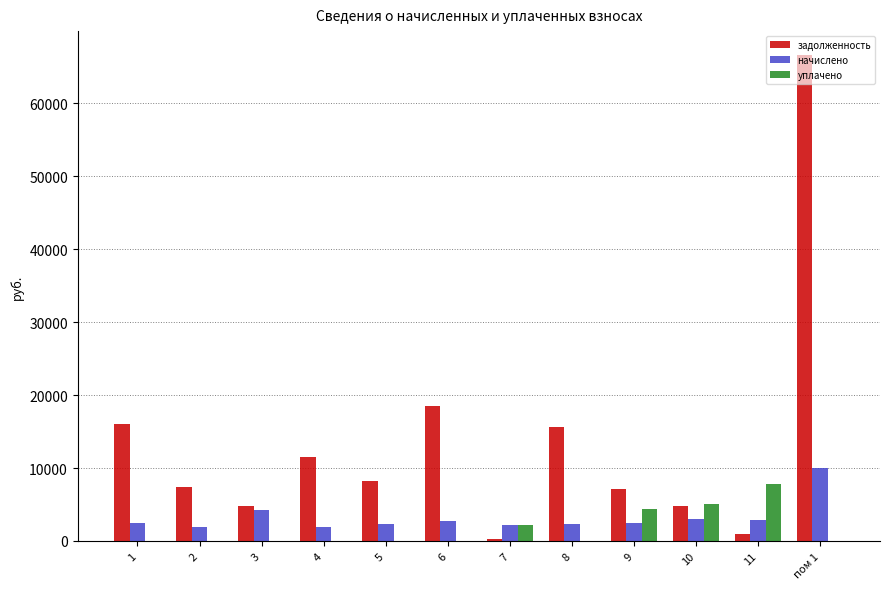

What is the total value across all series at 6?

21325.3